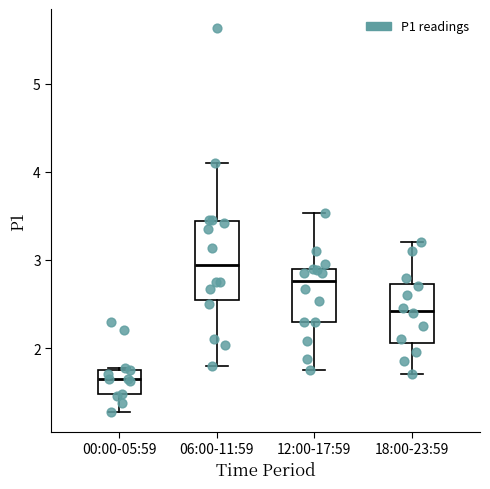

Reading left to right, transcribe this box plot: for each box, give where its median line is, the range the box spans, and where its two whiskers end, as read against the y-axis. The values are not printed on the chart, so give them approximately, as read against the axis.

00:00-05:59: median 1.7, box 1.5 to 1.8, whiskers 1.3 to 1.8
06:00-11:59: median 2.9, box 2.5 to 3.4, whiskers 1.8 to 4.1
12:00-17:59: median 2.8, box 2.3 to 2.9, whiskers 1.8 to 3.5
18:00-23:59: median 2.4, box 2.1 to 2.7, whiskers 1.7 to 3.2